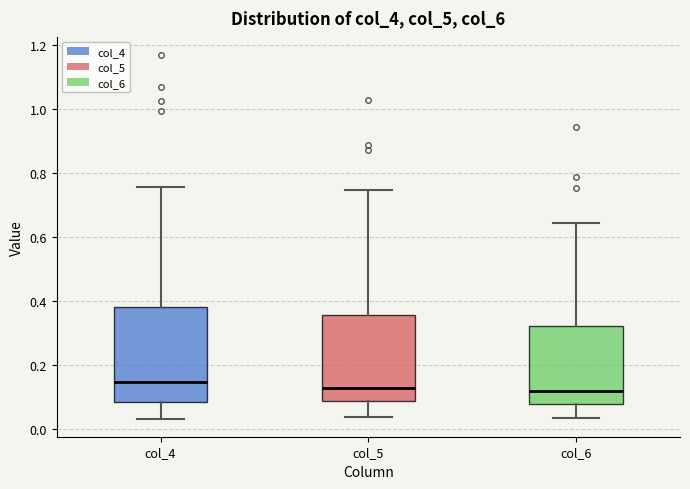

Comparing the boxes themselves (not the whiskers), which one is the tallest?

col_4